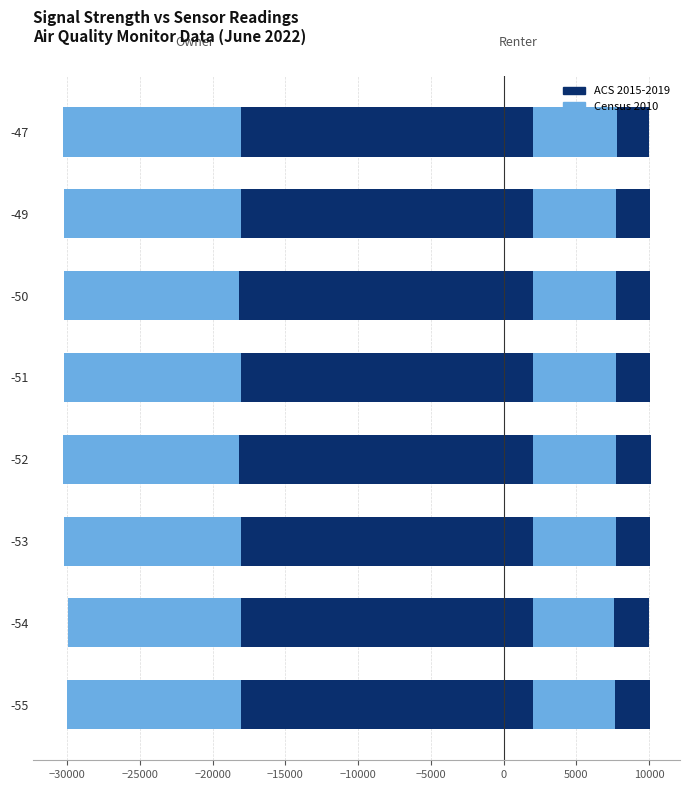

What is the sum of all ACS 2015-2019 values?

80363.0